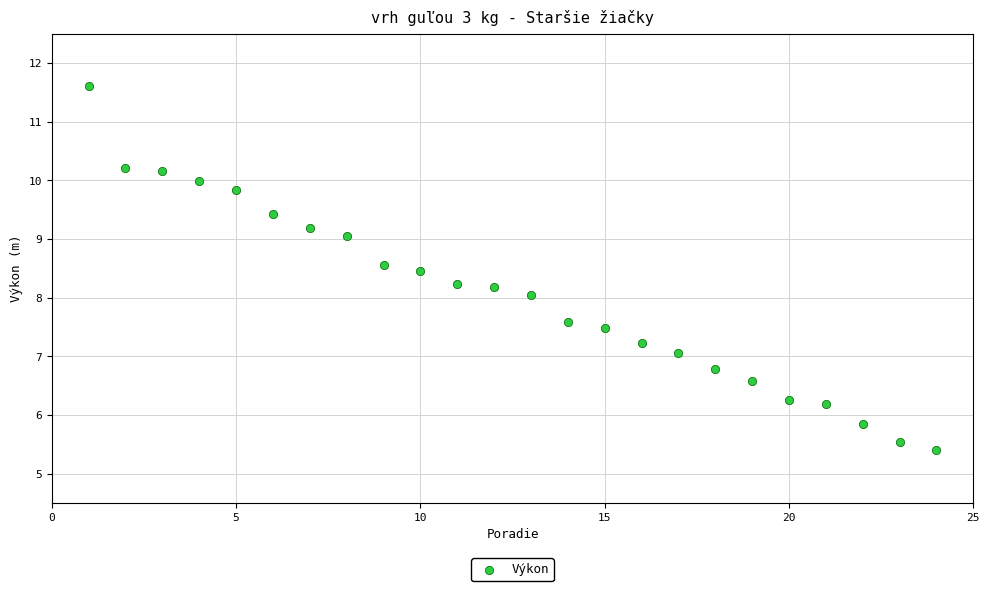

What is the range of Y values (max minus min)?

6.2